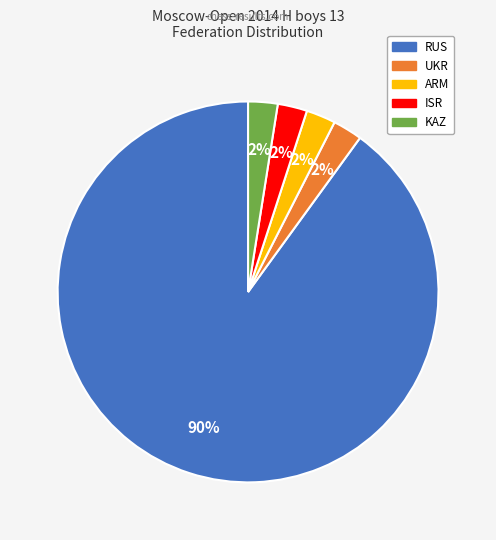

Is the sum of ARM and UKR greater than half?

No